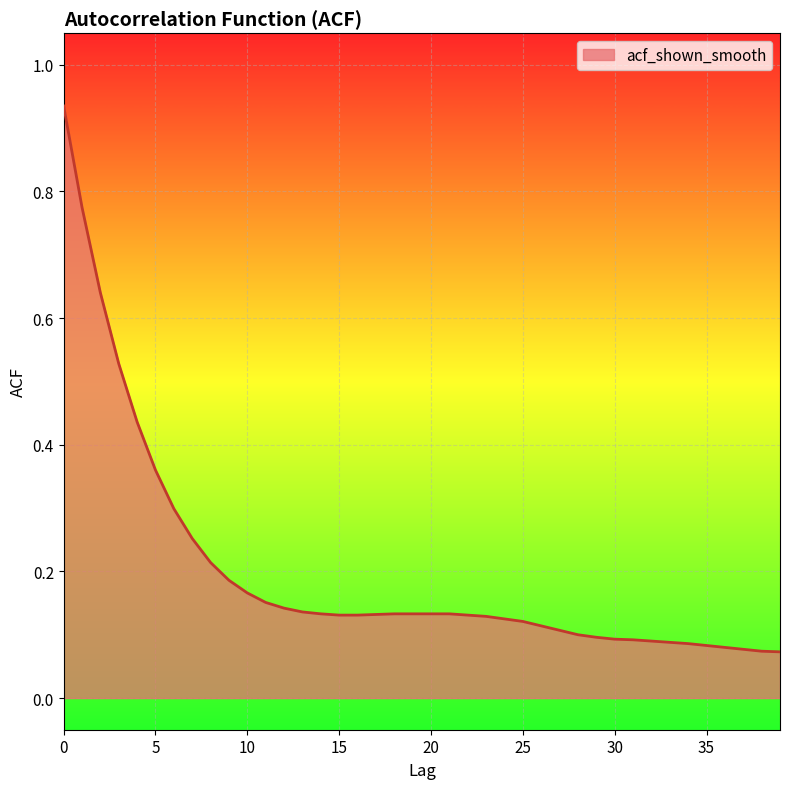

Is this an area chart (filled region under the line)?

Yes